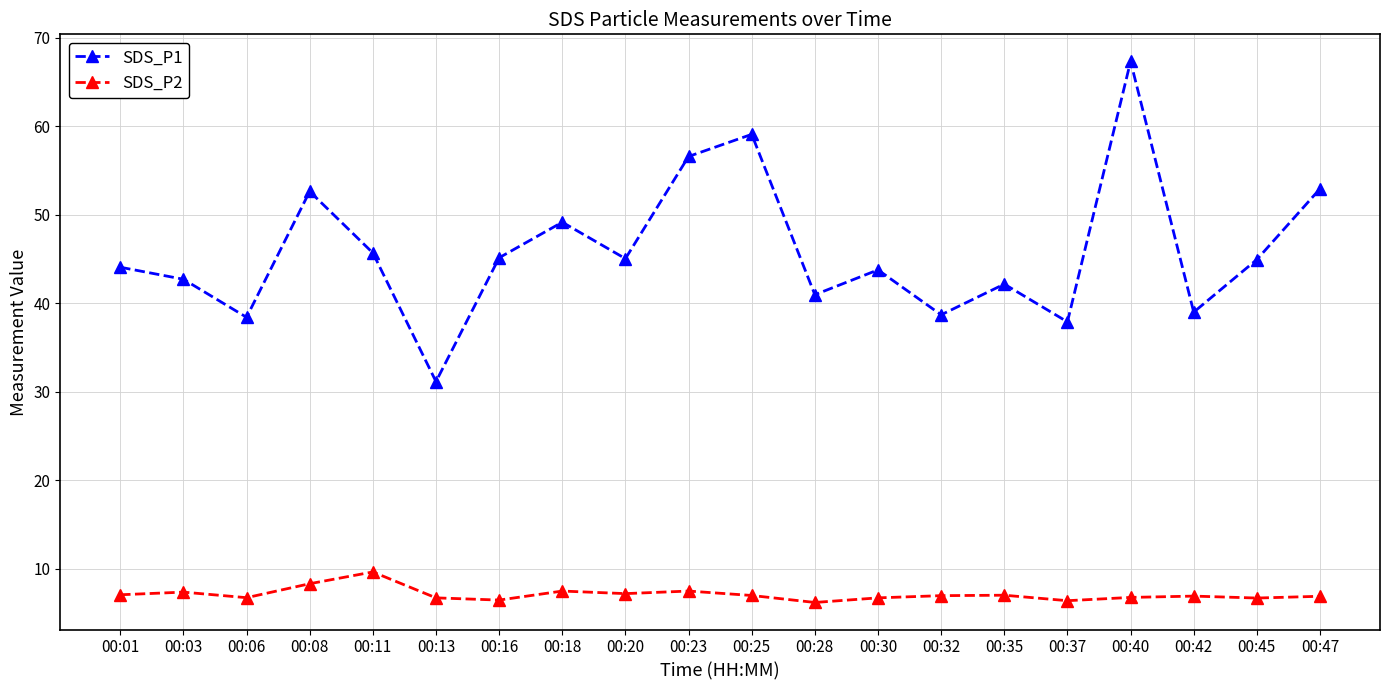

At which category does the chart reach its peak across all series?

00:40